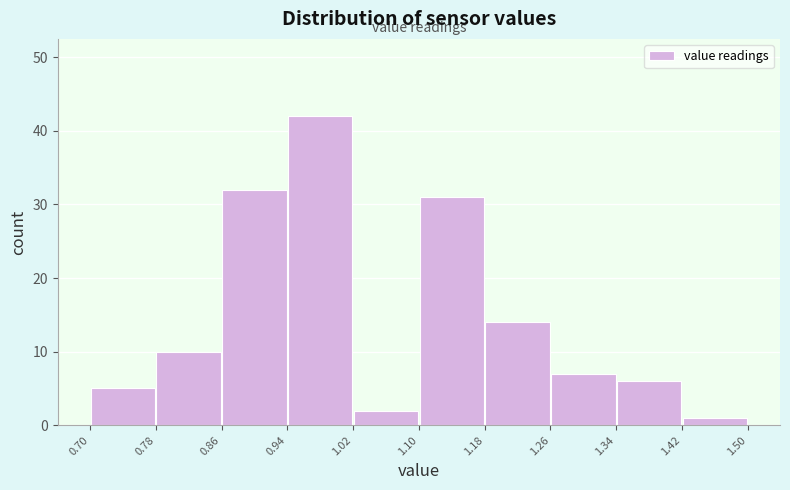

Over which range of the x-axis is the bar tallest?

0.94 to 1.02